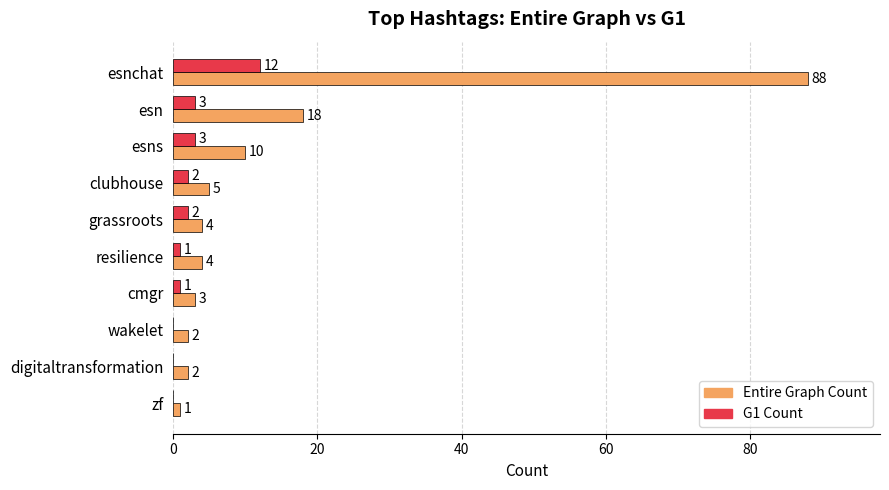

Which series changed the most between esnchat and resilience?

Entire Graph Count